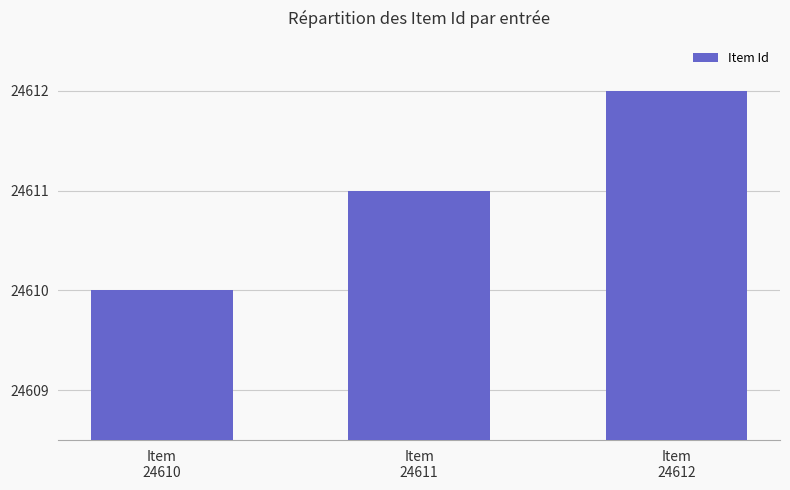

What is the value of the 2nd bar from the left?

24611